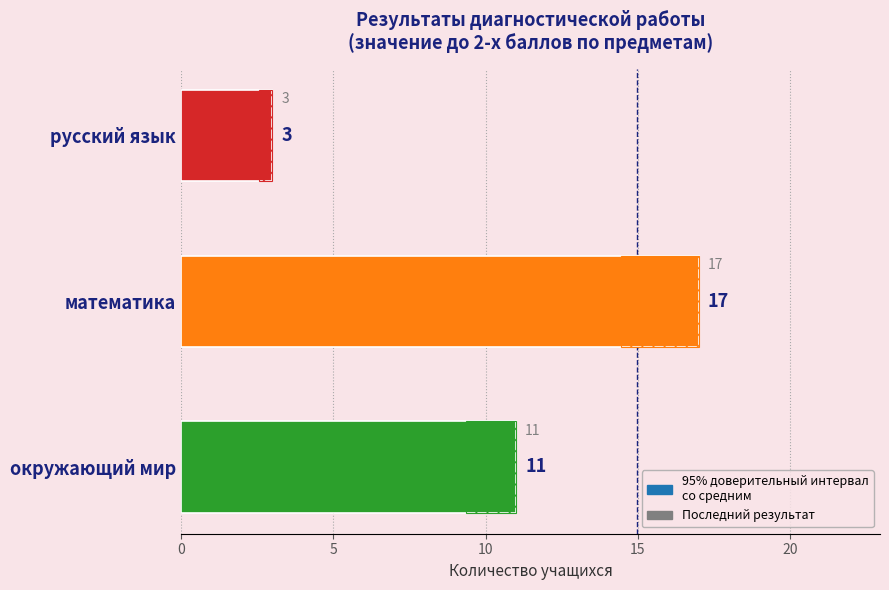

True or false: the data shows 11 at окружающий мир.

True